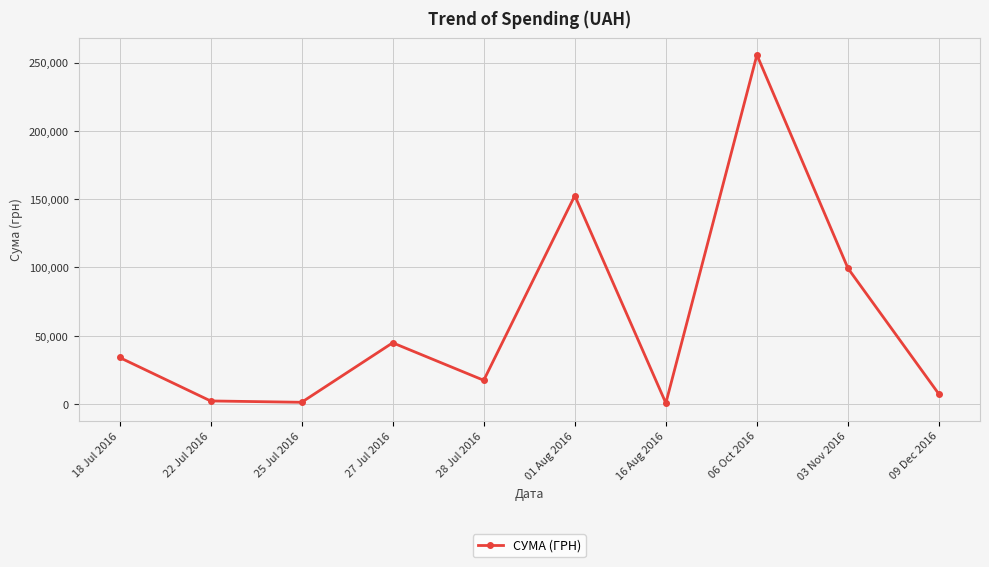

What is the label of the 2nd point from the left?

22 Jul 2016